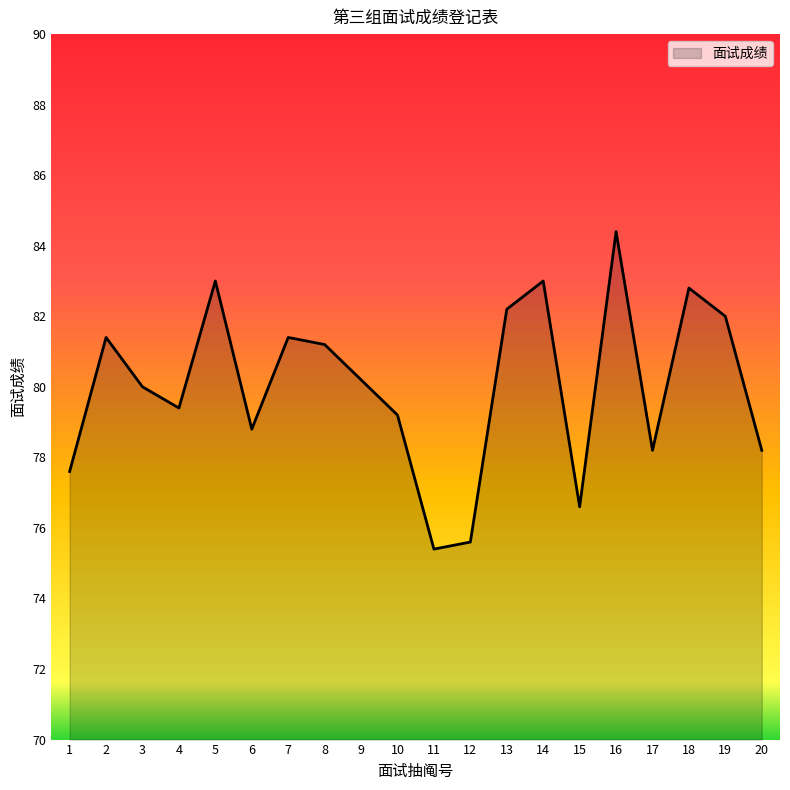

What is the smallest value displayed?

75.4